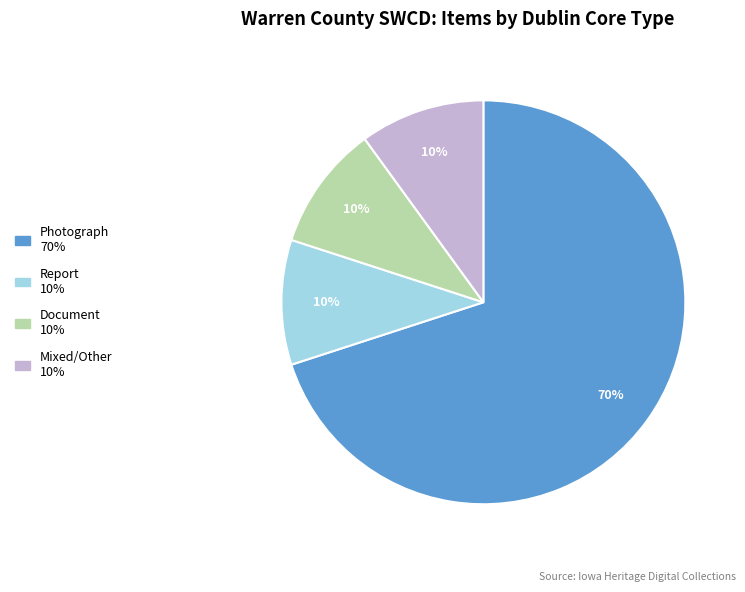

To the nearest percent, what is the difference between the largest and smallest slice percentages?

60%